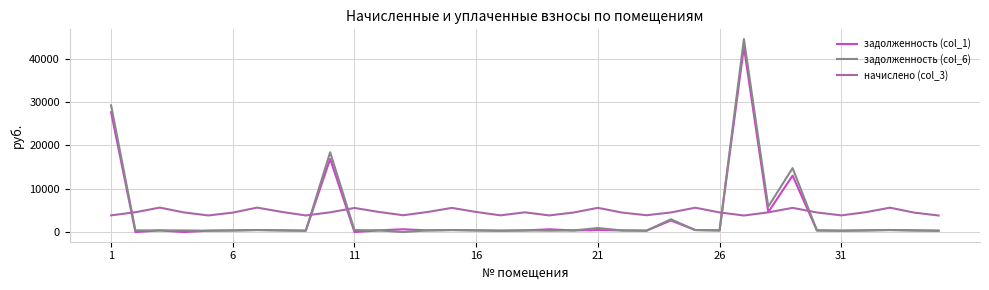

True or false: начислено (col_3) and задолженность (col_6) cross at least once.

True